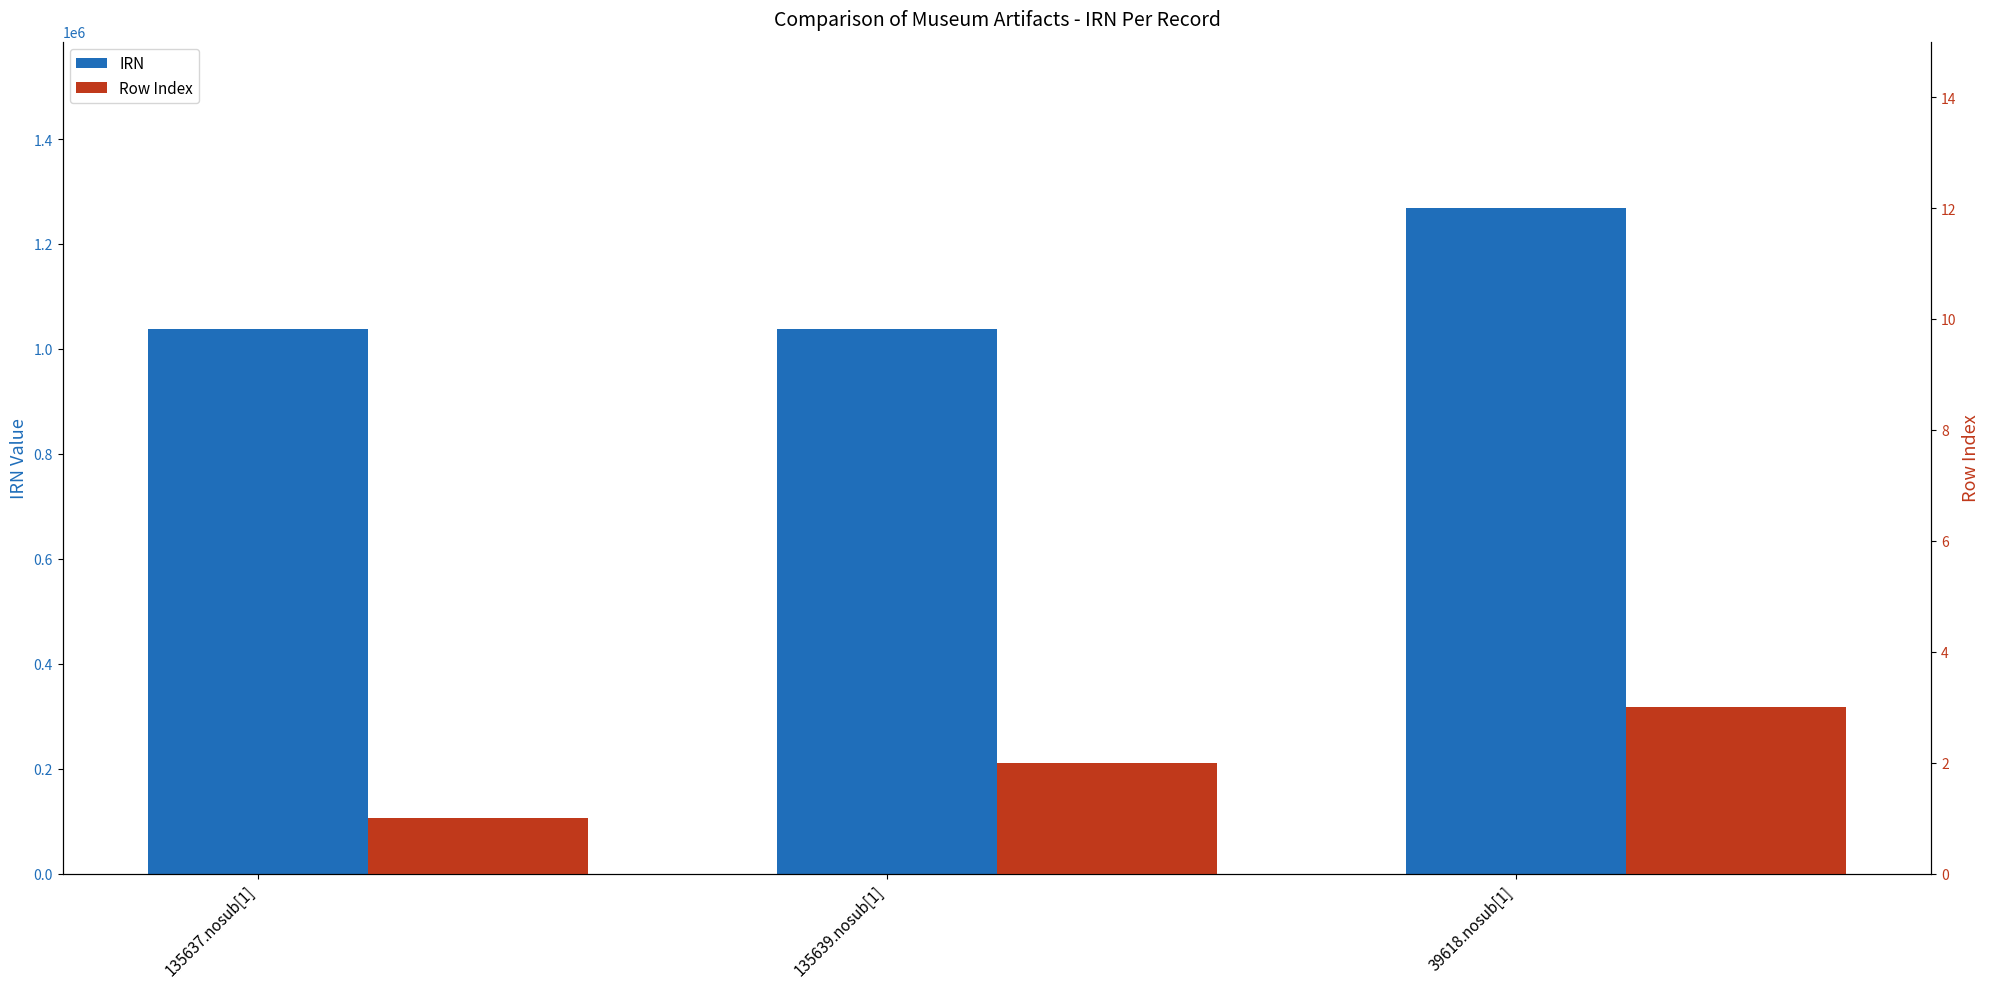

Reading left to right, list all the values displayed in this chart.

IRN: 135637.nosub[1]=1037485	135639.nosub[1]=1037487	39618.nosub[1]=1268435
Row Index: 135637.nosub[1]=1	135639.nosub[1]=2	39618.nosub[1]=3